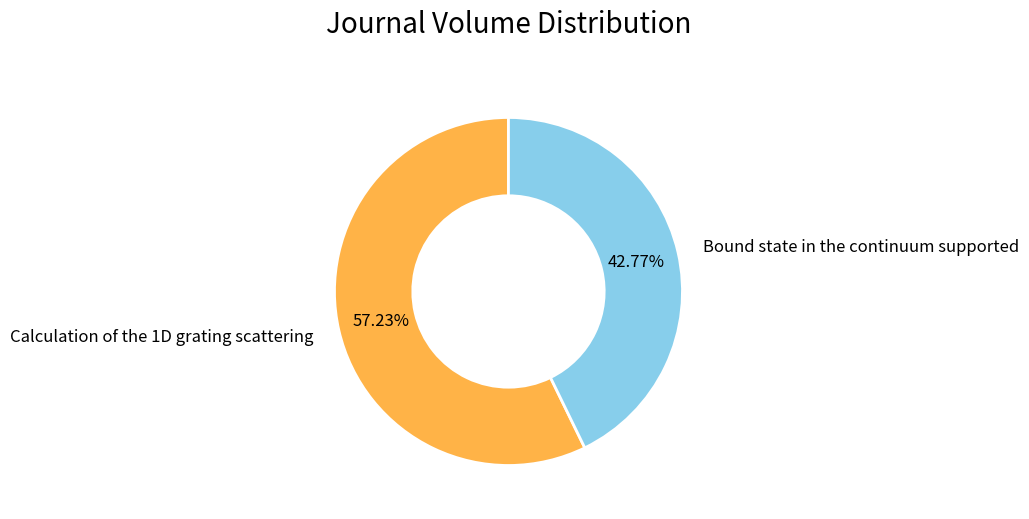

Does any single category account for the majority?

Yes